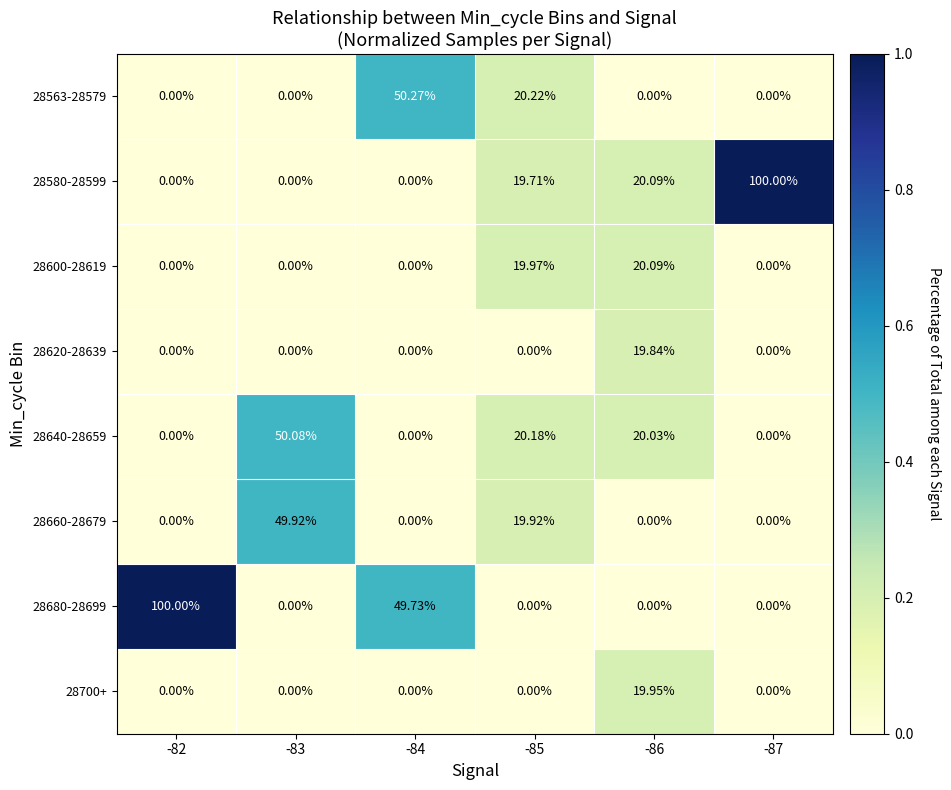

Count the number of data series in this chart.

8